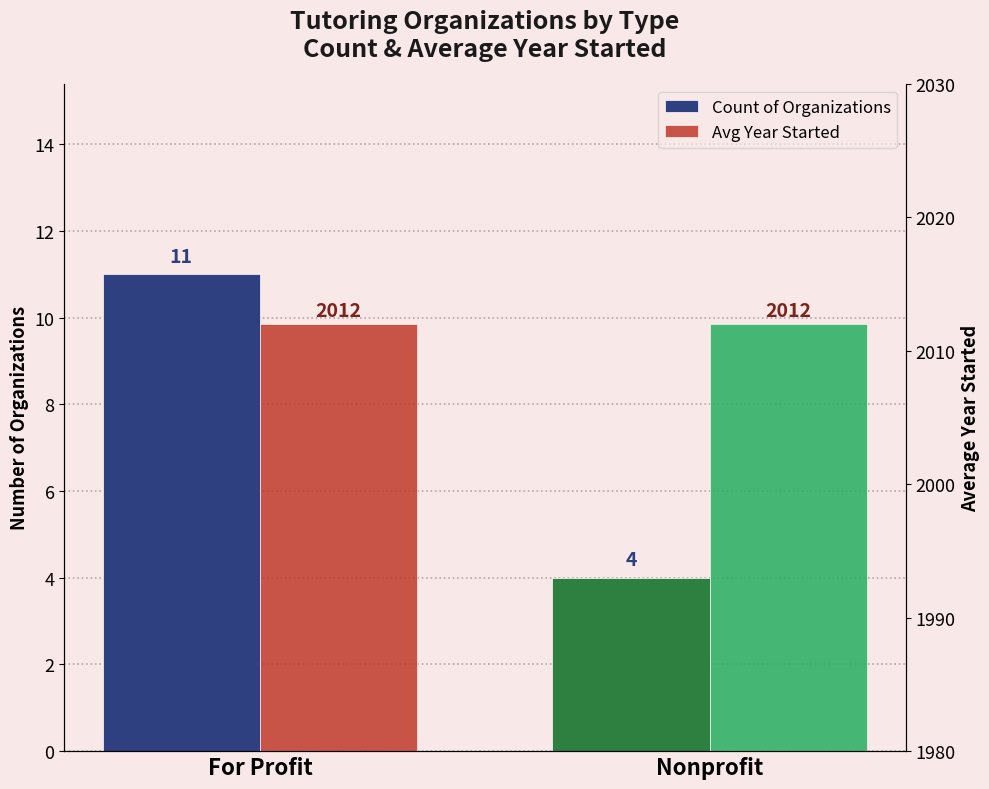

What are all the series names shown in the legend?

Count of Organizations, Avg Year Started